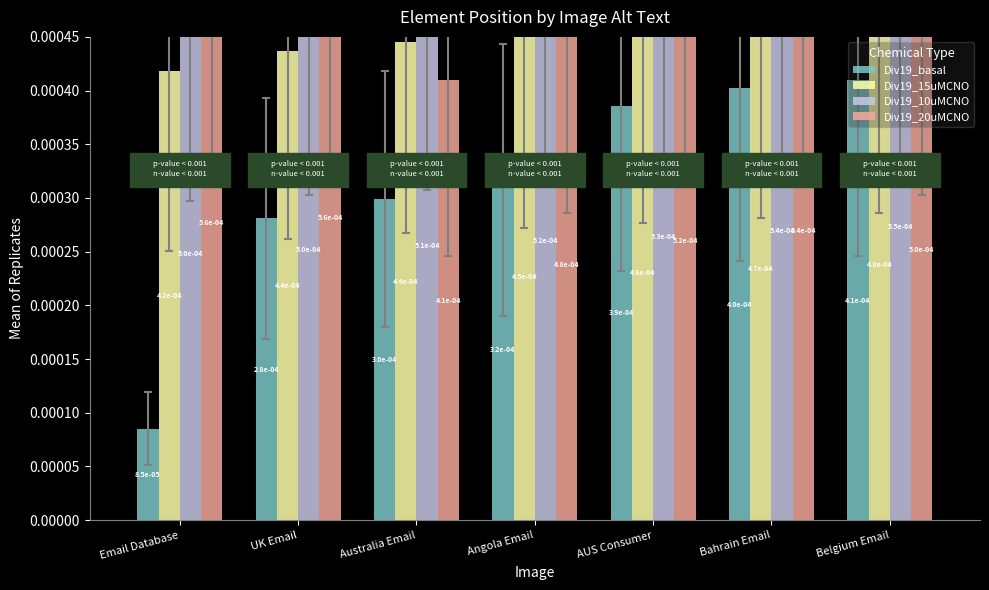

Which series has the largest range (max minus min)?

Div19_basal